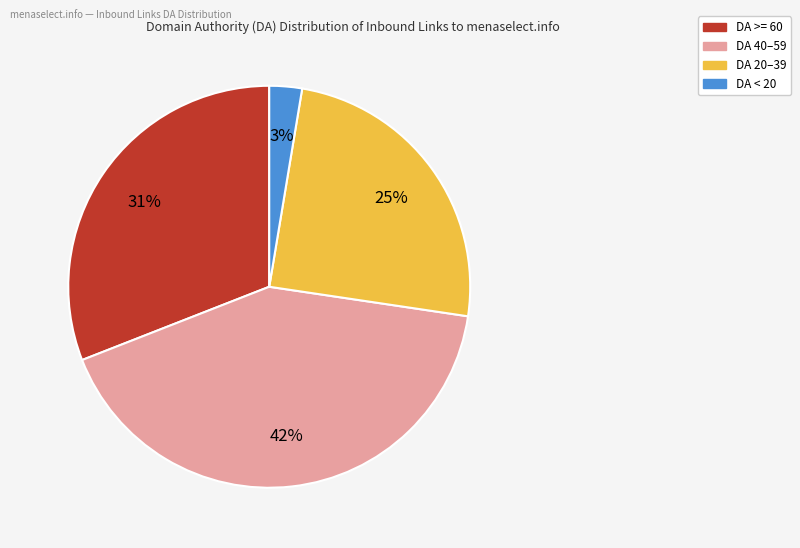

Is there any slice that represents more than half of the pie?

No